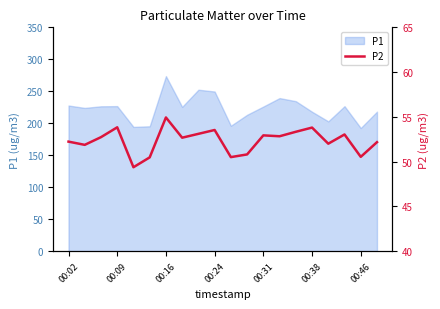

Is it true that the value at 13 is 52.8?

True